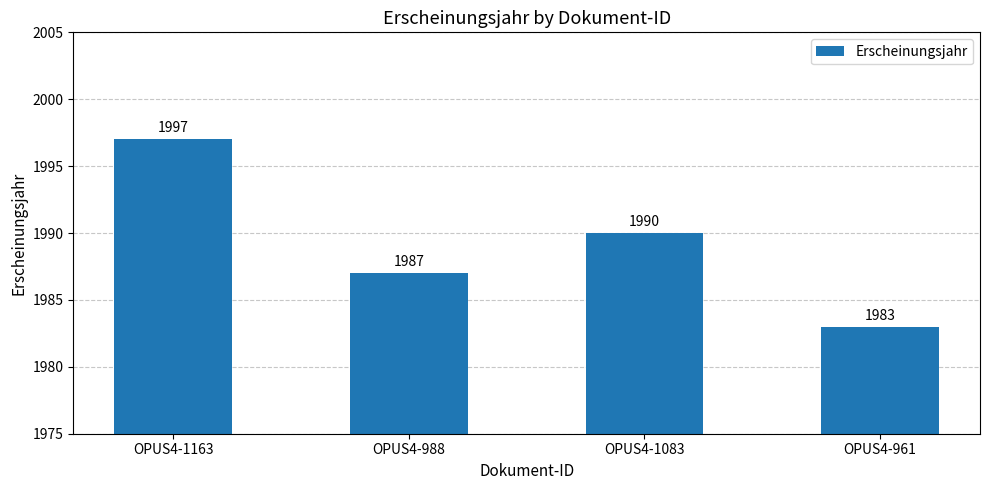

Which category has the highest value across all series?

OPUS4-1163